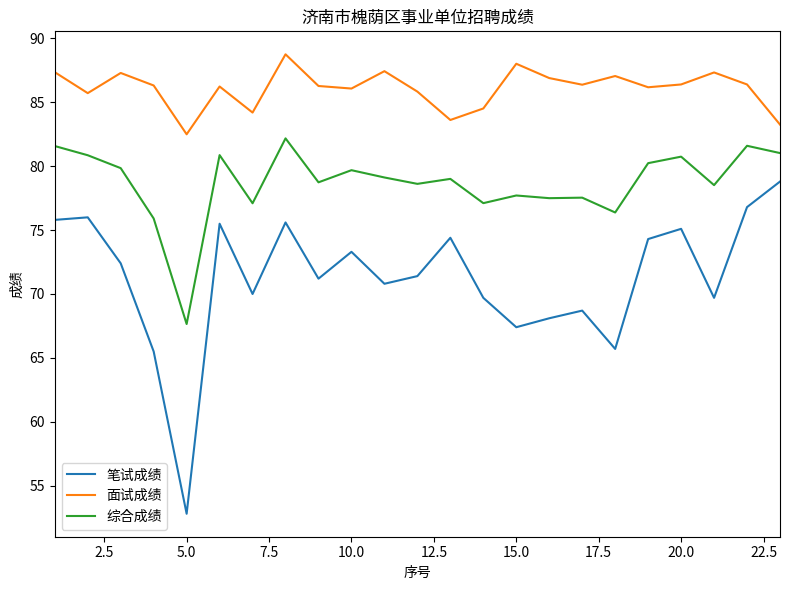

What is the difference between the maximum and minimum values in the 笔试成绩 series?

26.0